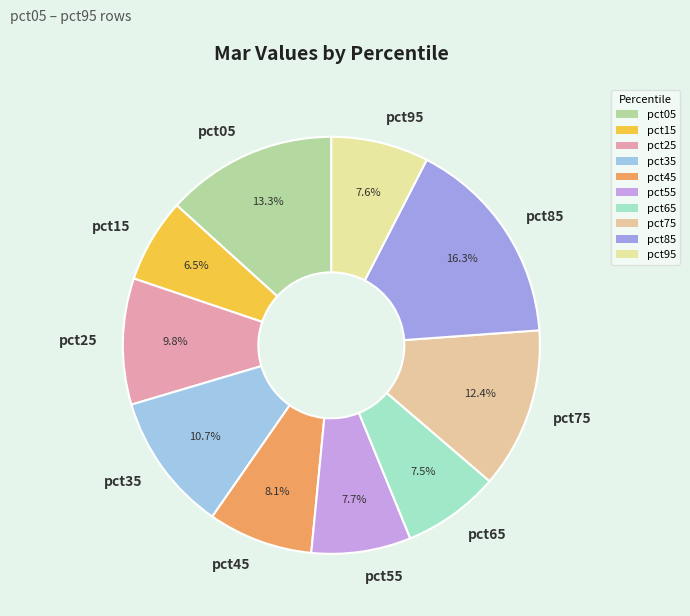

Is there any slice that represents more than half of the pie?

No